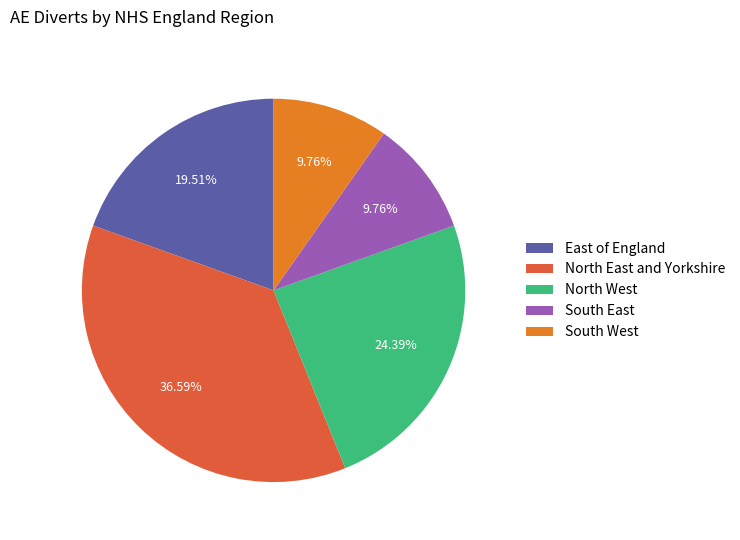

Which slice is the largest?

North East and Yorkshire